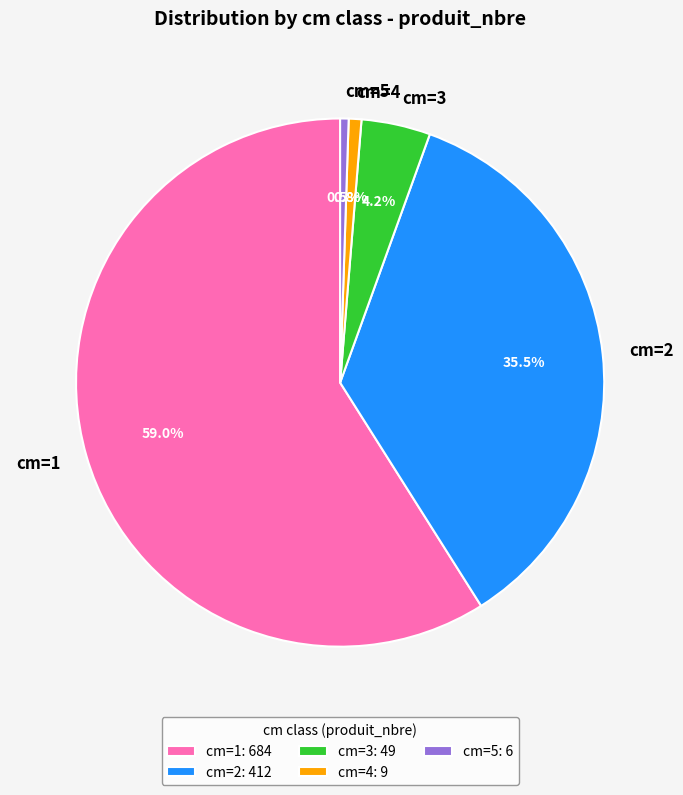

Is there any slice that represents more than half of the pie?

Yes